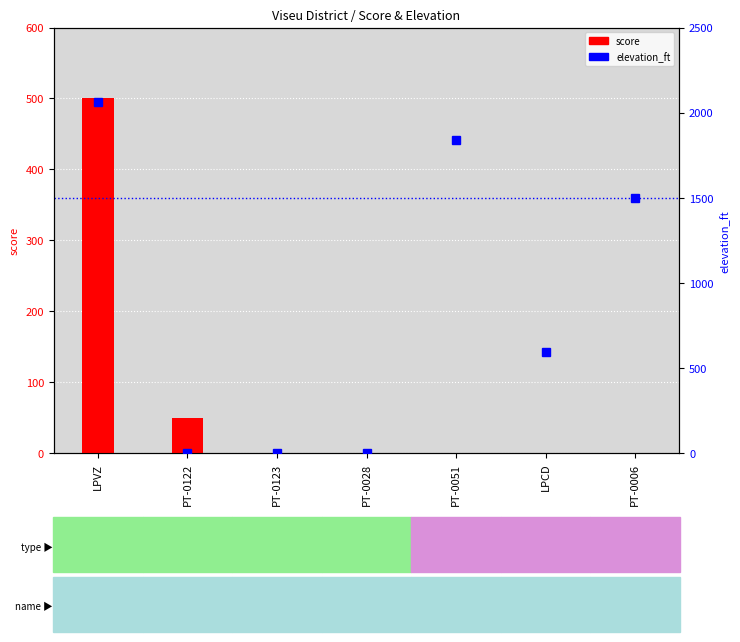

What is the label of the 3rd bar from the left?

PT-0123